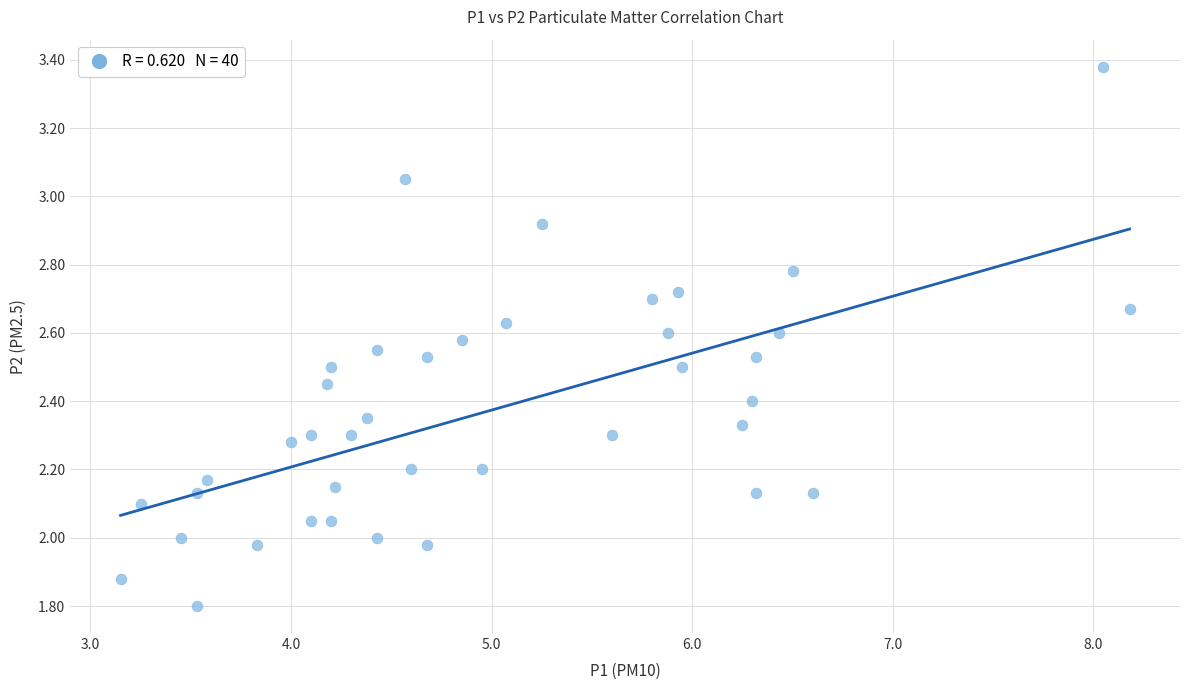

What is the range of X values (max minus min)?

5.0